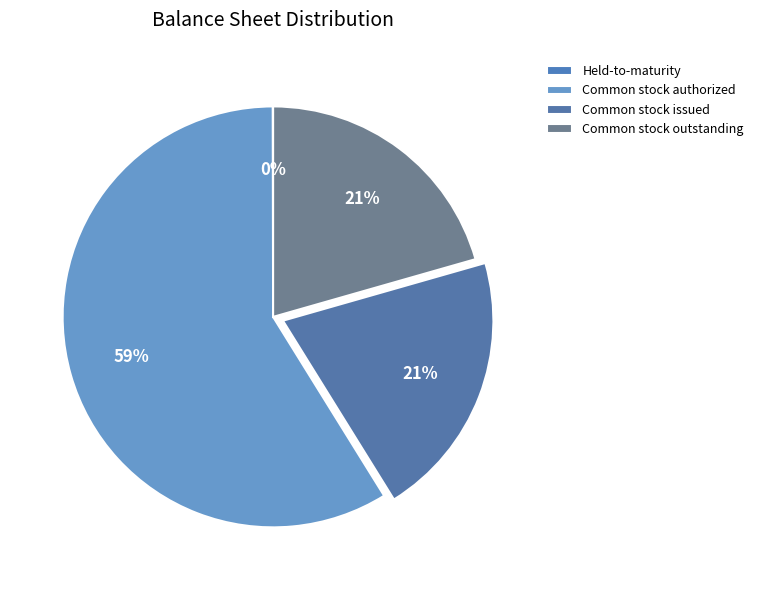

Which category has the smallest portion of the pie?

Held-to-maturity